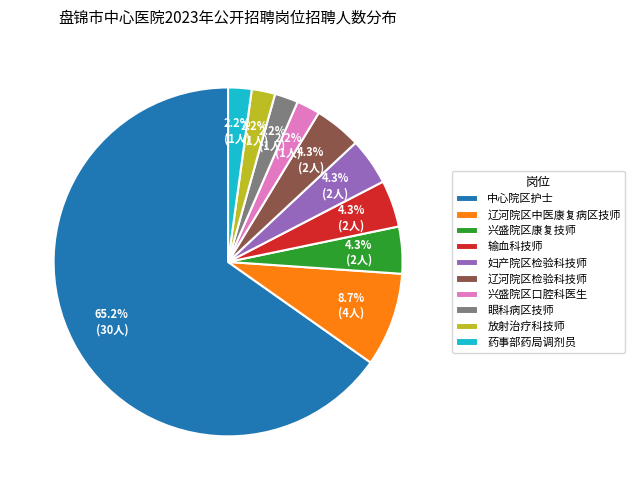

Count the number of slices in the pie.

10